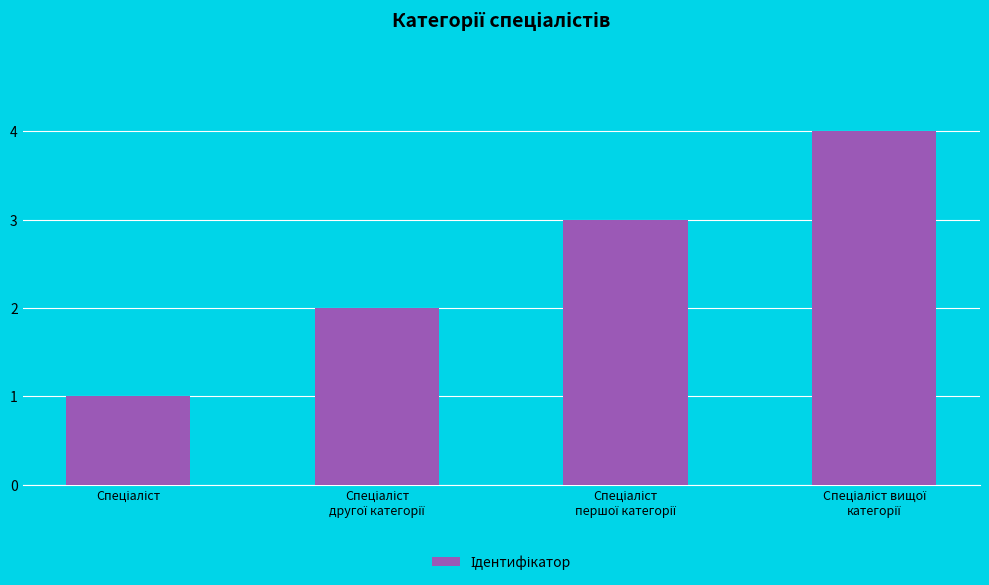

Are the bars horizontal?

No